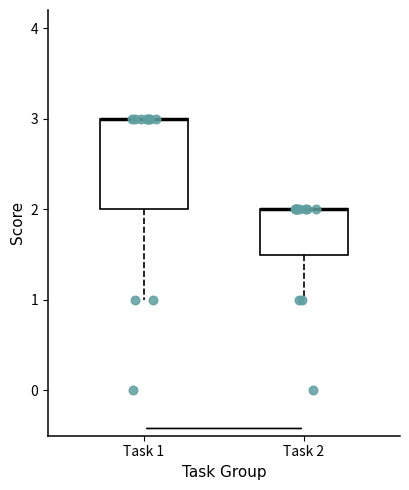

Reading left to right, transcribe this box plot: for each box, give where its median line is, the range the box spans, and where its two whiskers end, as read against the y-axis. The values are not printed on the chart, so give them approximately, as read against the axis.

Task 1: median 3.0 (drawn on the box's upper edge), box 2.0 to 3.0, whiskers 1.0 to 3.0
Task 2: median 2.0 (drawn on the box's upper edge), box 1.5 to 2.0, whiskers 1.0 to 2.0